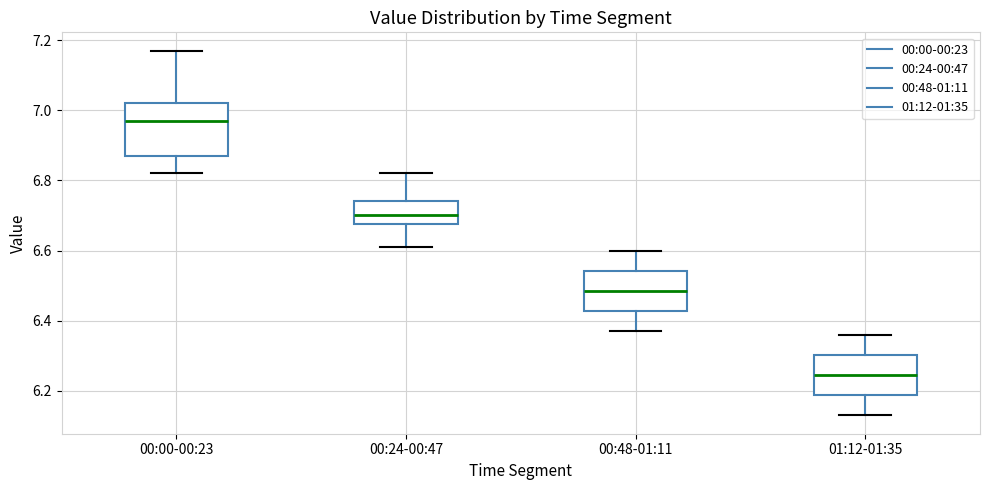

Where does the upper whisker of the box for 01:12-01:35 end on the y-axis? The values are not printed on the chart, so give them approximately, as read against the axis.

6.36